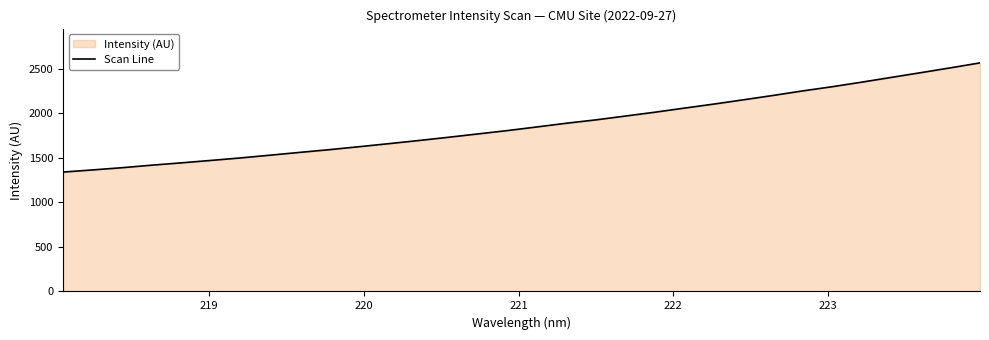

What is the maximum value shown in the chart?

2568.1